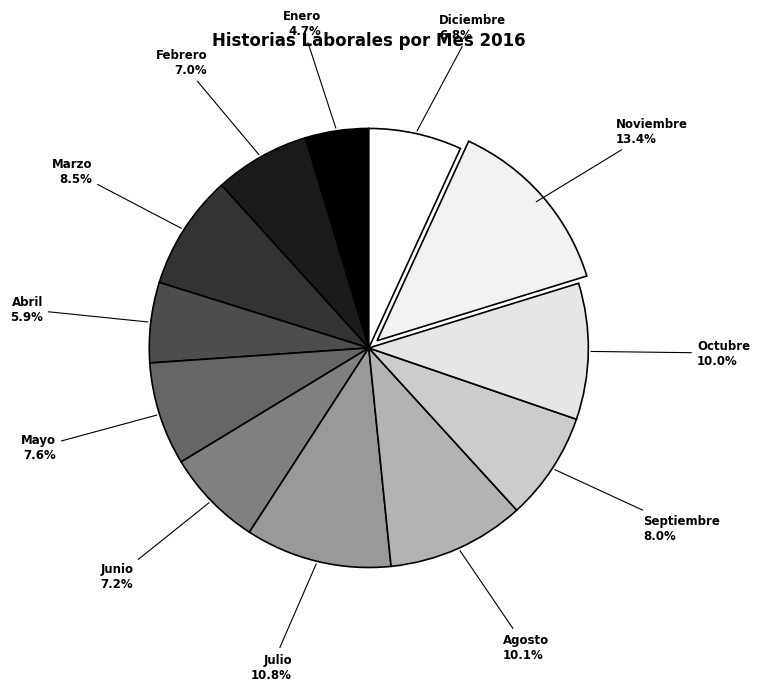

To the nearest percent, what is the average slice percentage?

8%